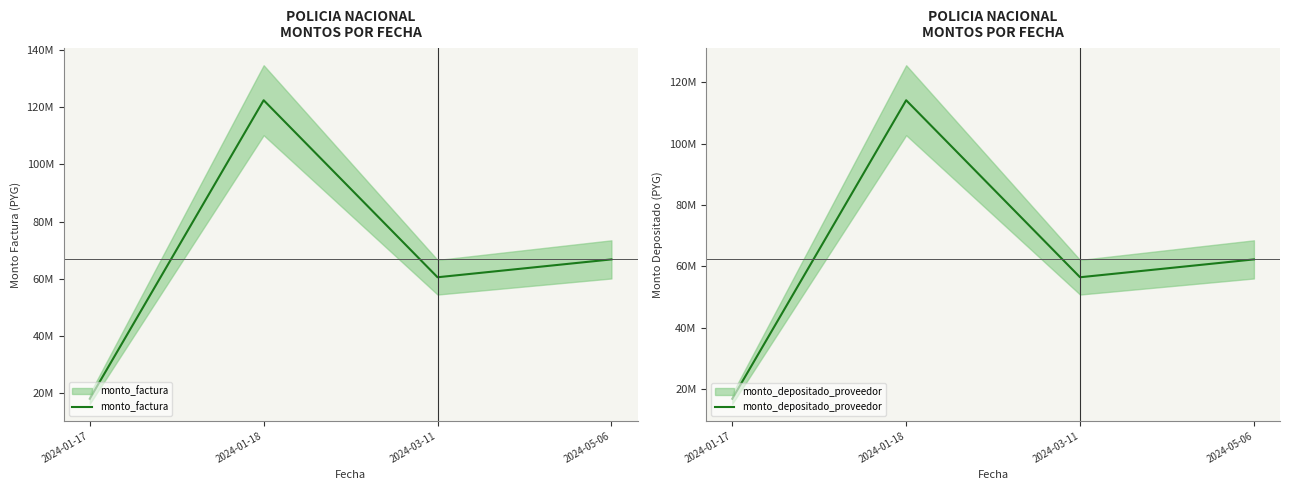

Is this an area chart (filled region under the line)?

No